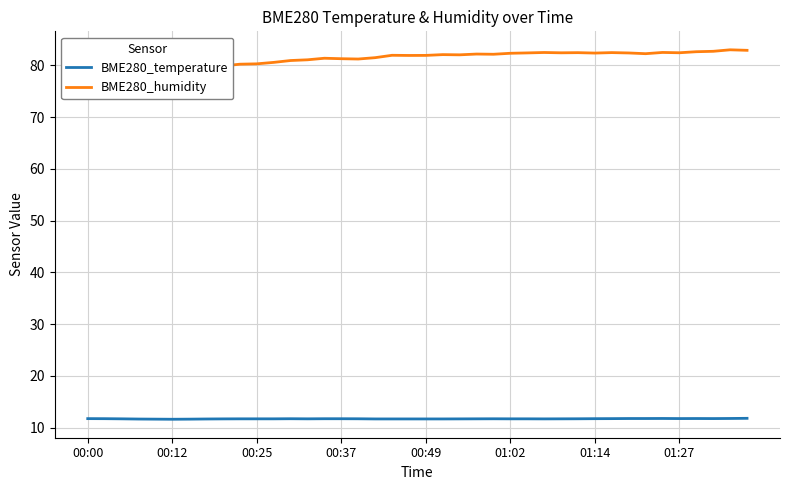

What is the minimum value for BME280_temperature?

11.6